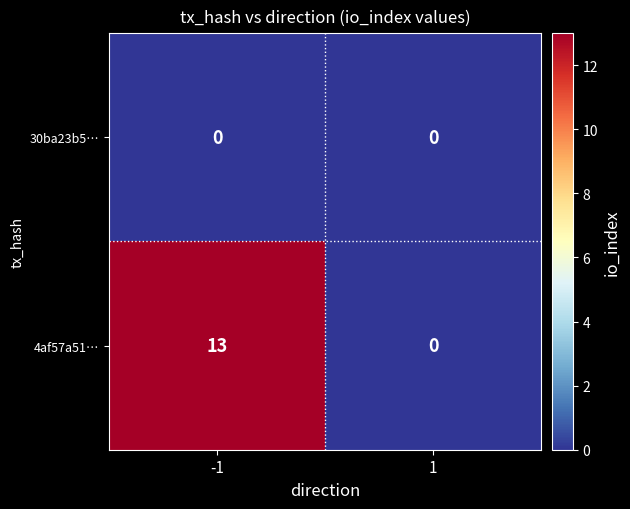

Is the value of 30ba23b5… at 1 greater than the value of 4af57a51… at -1?

No